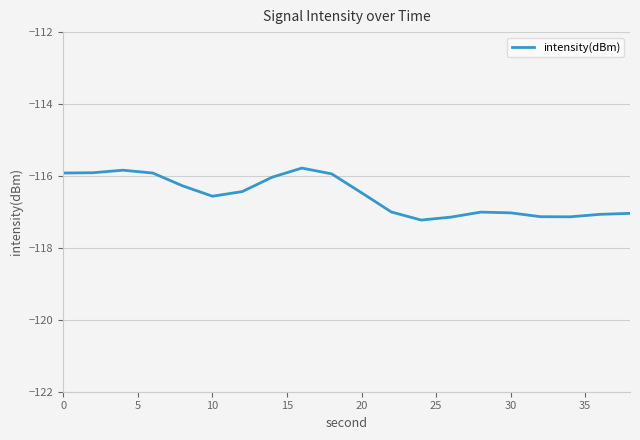

What is the minimum value shown in the chart?

-117.2